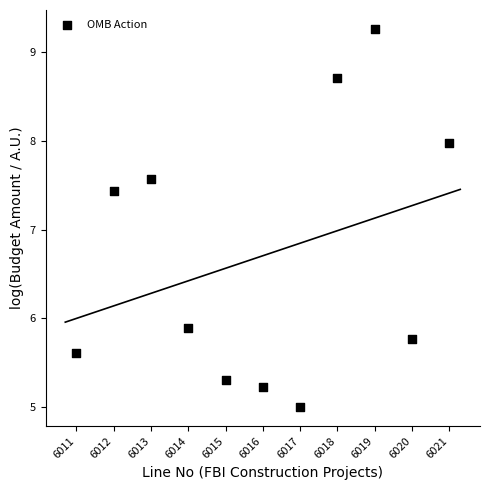

What is the average Y value?

6.7